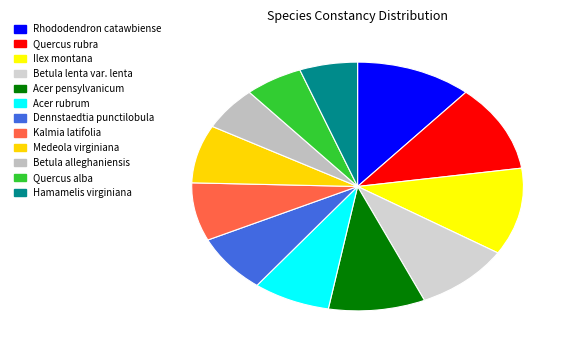

True or false: Kalmia latifolia accounts for 8% of the total.

True